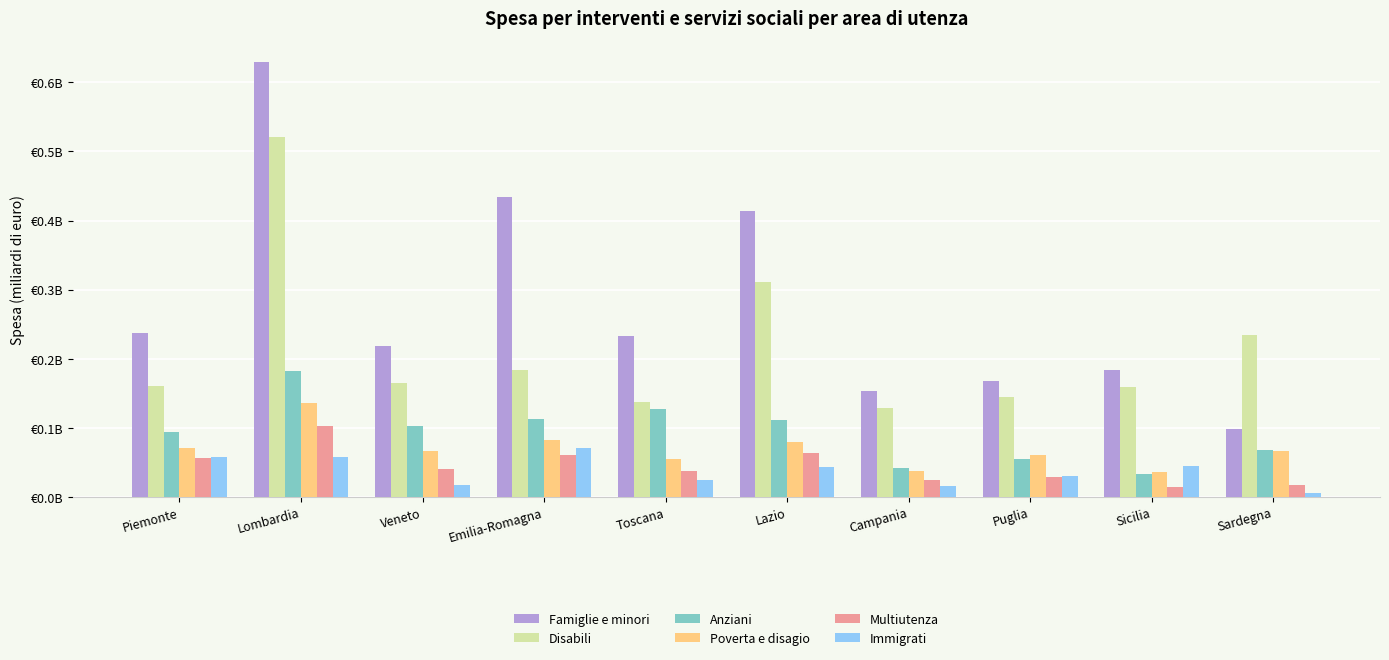

What are all the series names shown in the legend?

Famiglie e minori, Disabili, Anziani, Poverta e disagio, Multiutenza, Immigrati